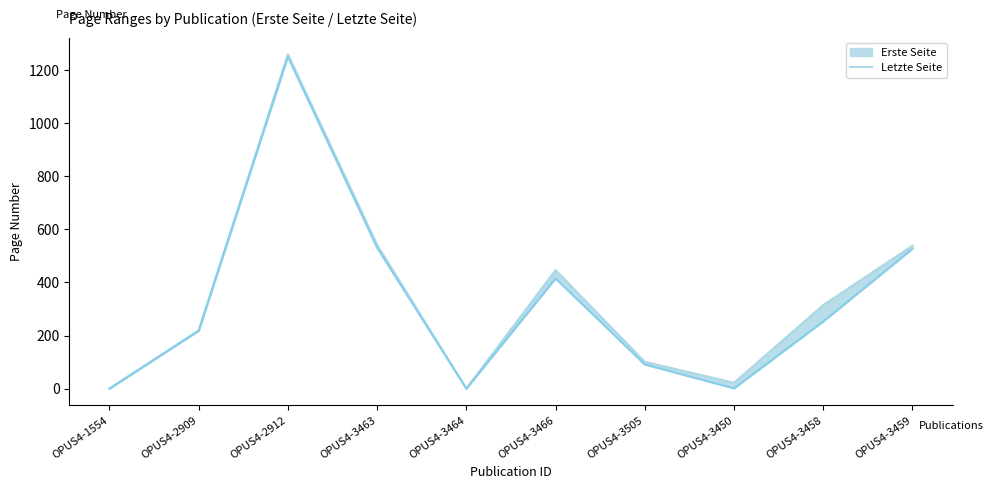

Rank the categories by value from lowest to highest.

OPUS4-1554, OPUS4-3464, OPUS4-3450, OPUS4-3505, OPUS4-2909, OPUS4-3458, OPUS4-3466, OPUS4-3459, OPUS4-3463, OPUS4-2912